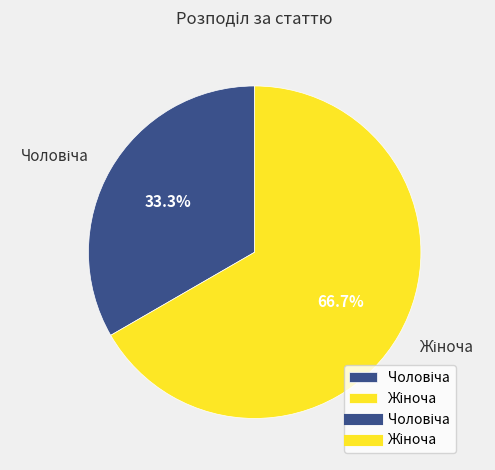

Does any single category account for the majority?

Yes